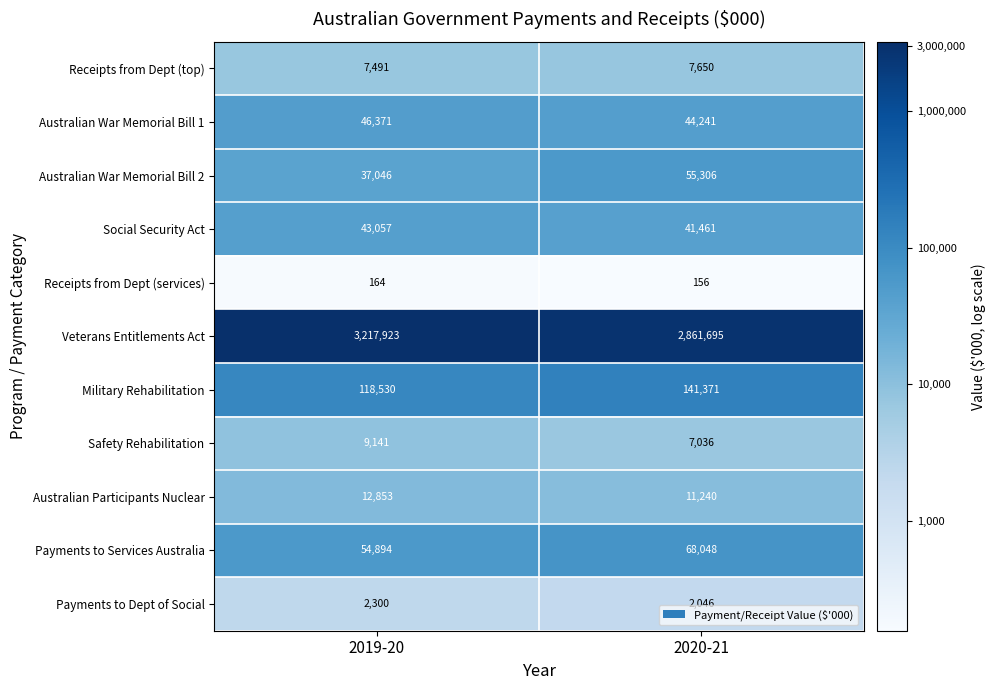

Is it true that Social Security Act equals 14123 at 2019-20?

False